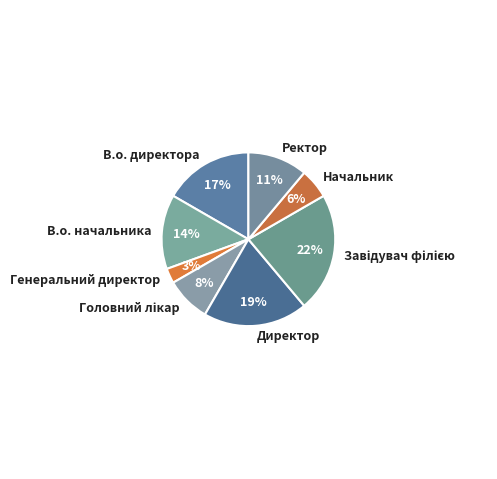

Between В.о. начальника and В.о. директора, which is larger?

В.о. директора